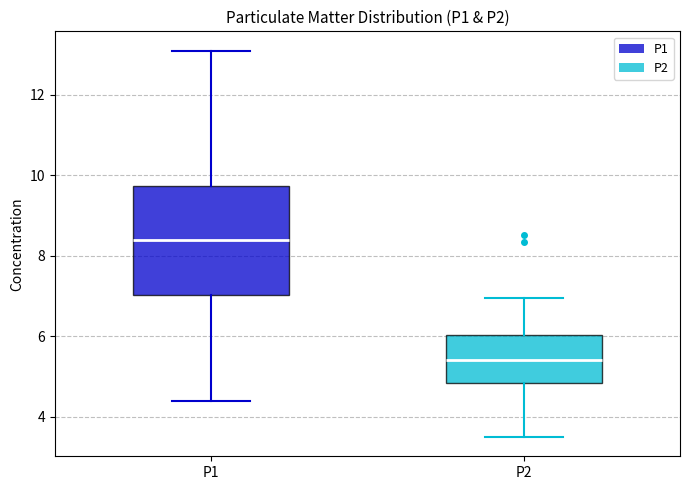

Which box's median line is the highest?

P1